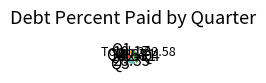

Does any single category account for the majority?

No